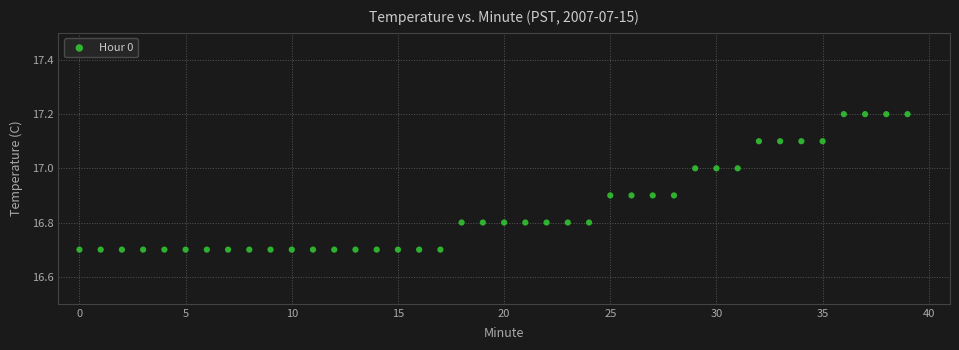

What is the range of Y values (max minus min)?

0.5